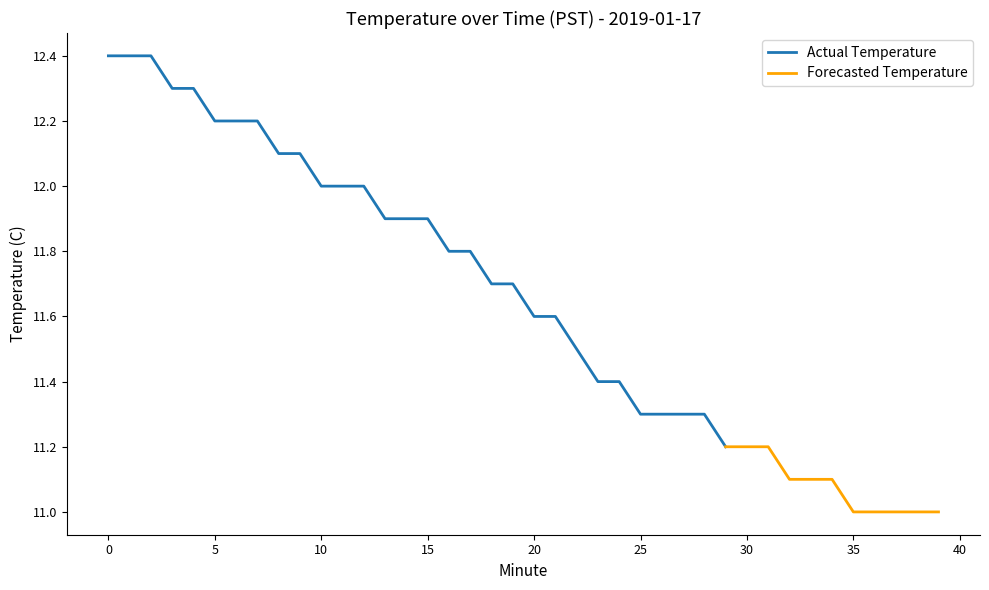

Rank the categories by value from highest to lowest.

0, 1, 2, 3, 4, 5, 6, 7, 8, 9, 10, 11, 12, 13, 14, 15, 16, 17, 18, 19, 20, 21, 22, 23, 24, 25, 26, 27, 28, 29, 30, 31, 32, 33, 34, 35, 36, 37, 38, 39